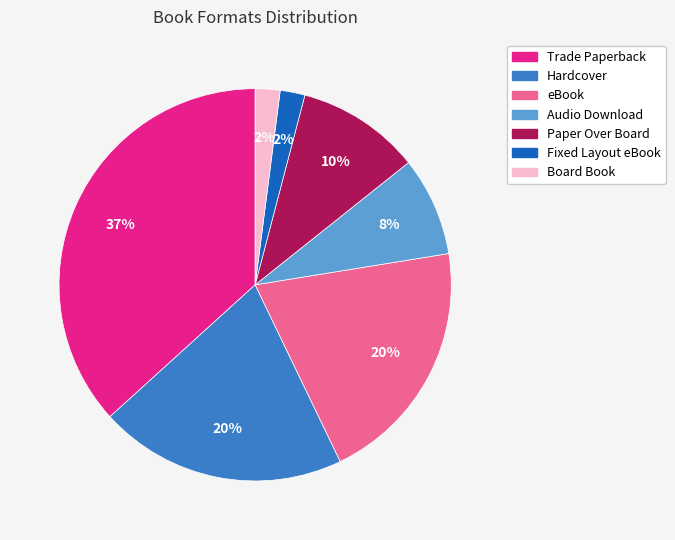

Combined, do Board Book and eBook account for over 50%?

No